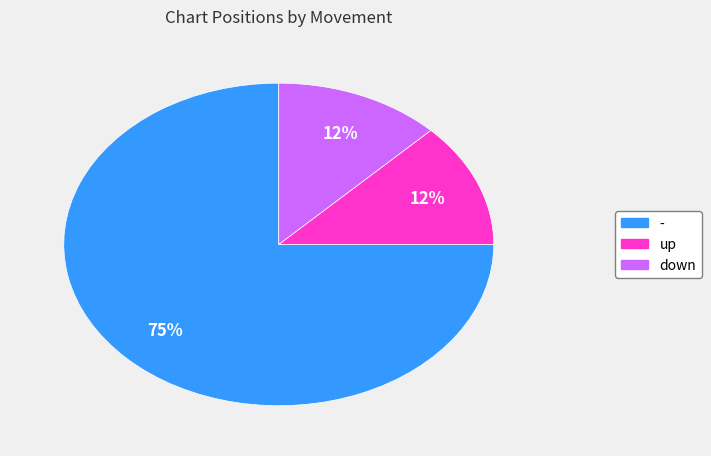

Does - account for over 50% of the chart?

Yes